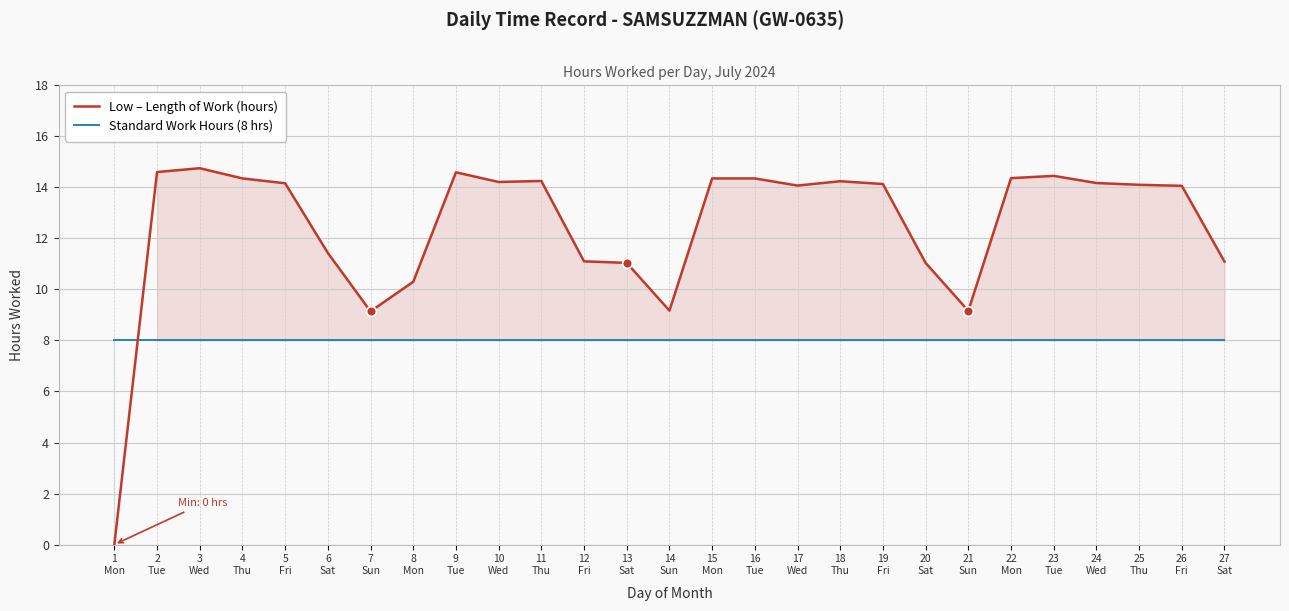

What is the label of the 14th point from the right?

14
Sun